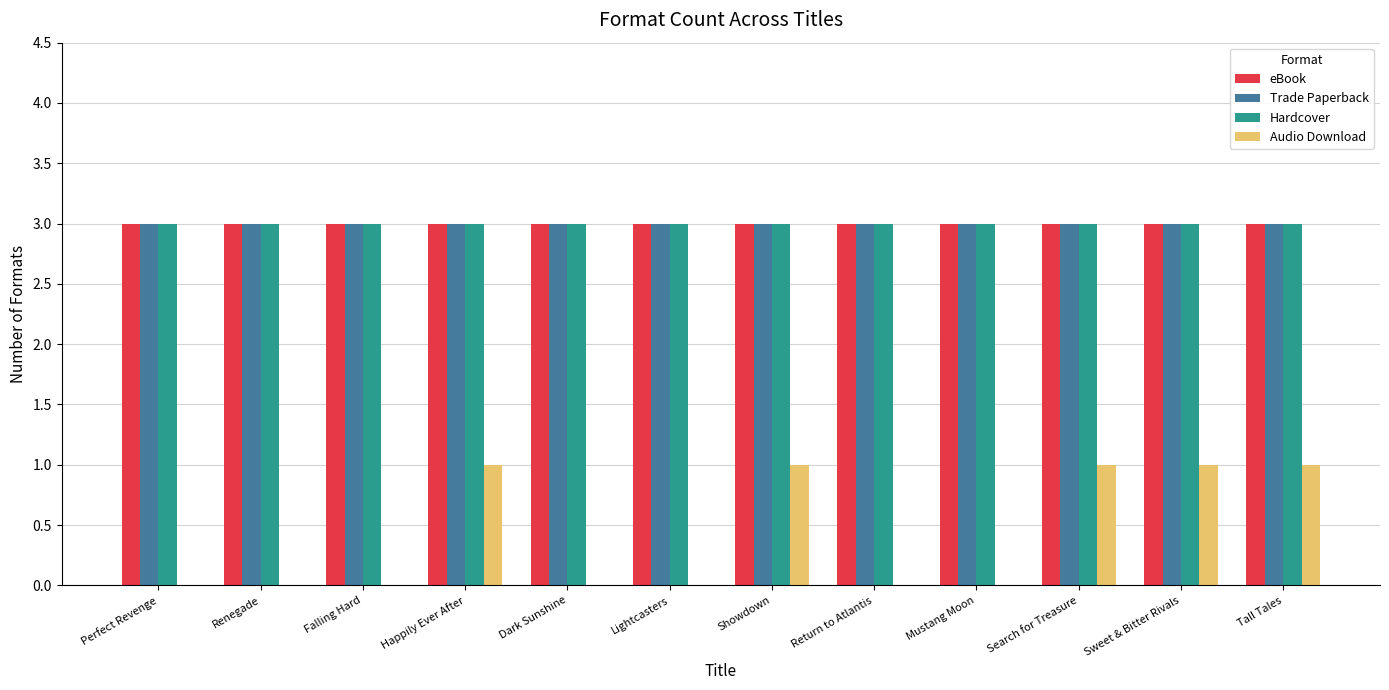

What is the total value across all series at Dark Sunshine?

9